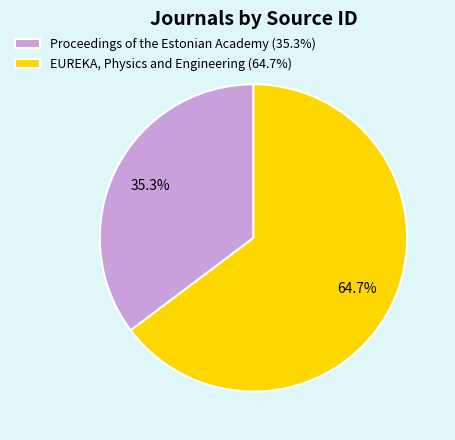

Count the number of slices in the pie.

2